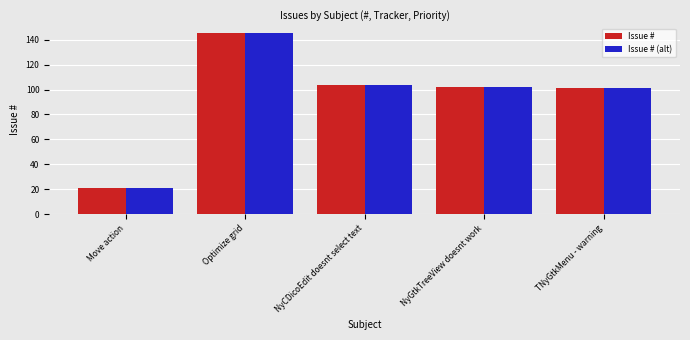

True or false: Issue # (alt) has a value of 144 at NyCDicoEdit doesnt select text.

False